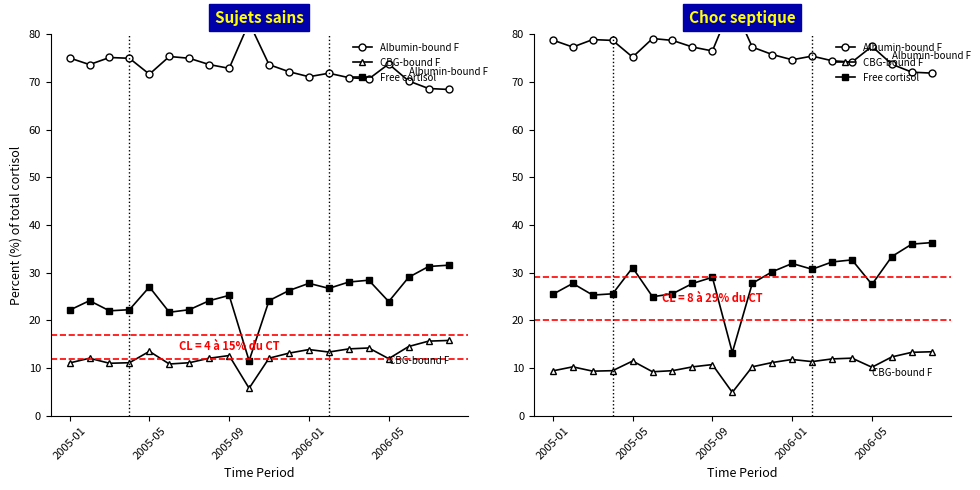

True or false: Free cortisol and CBG-bound F intersect in this chart.

False